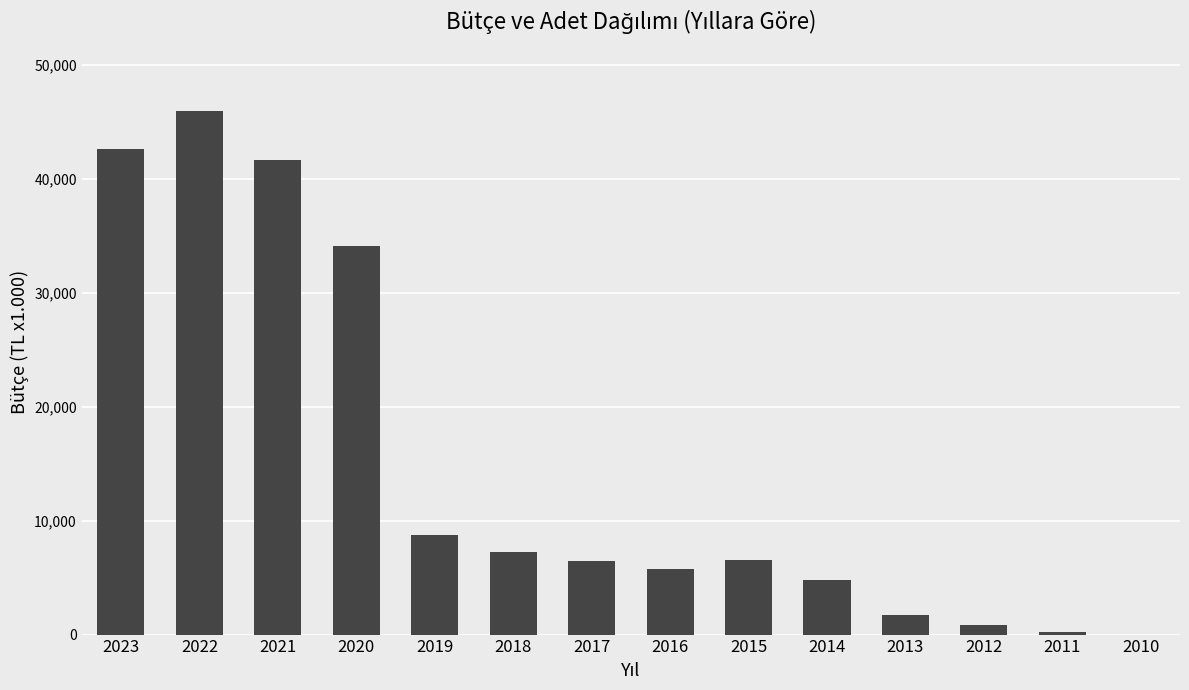

What is the greatest value displayed?

45943